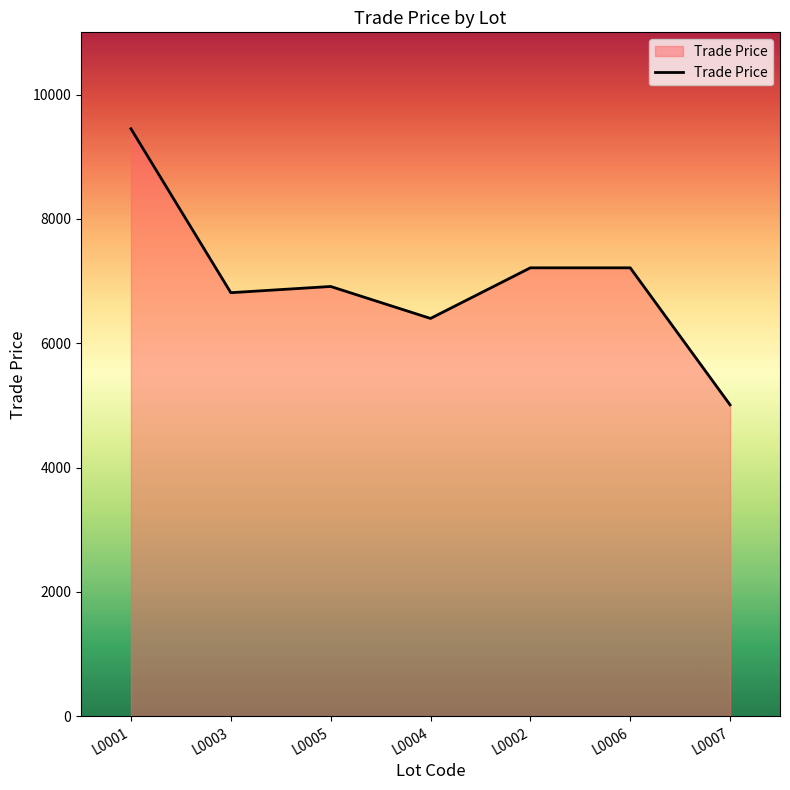

What is the greatest value displayed?

9449